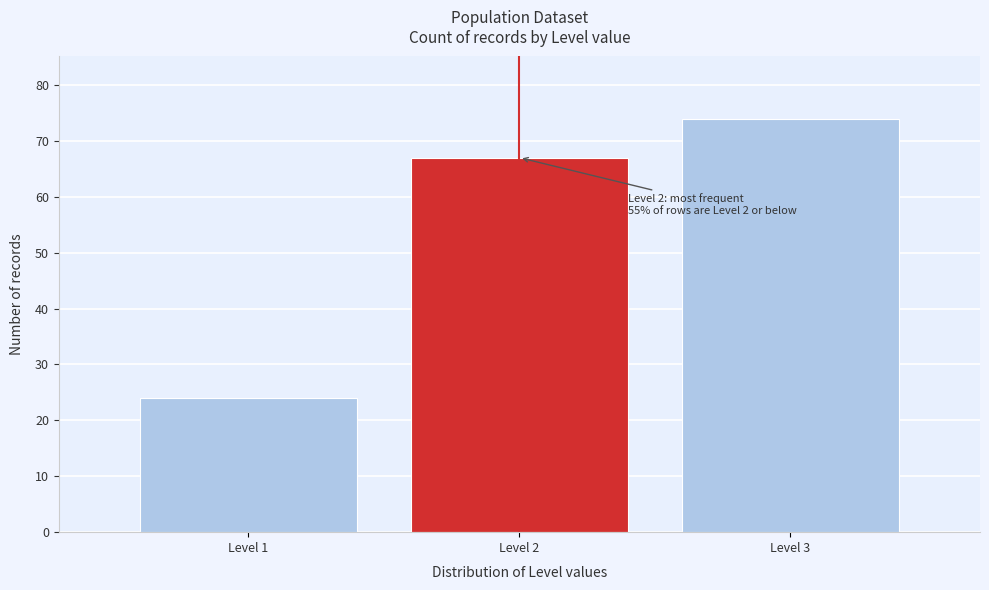

Reading right to left, transcribe all the data shown in this chart.

74	67	24